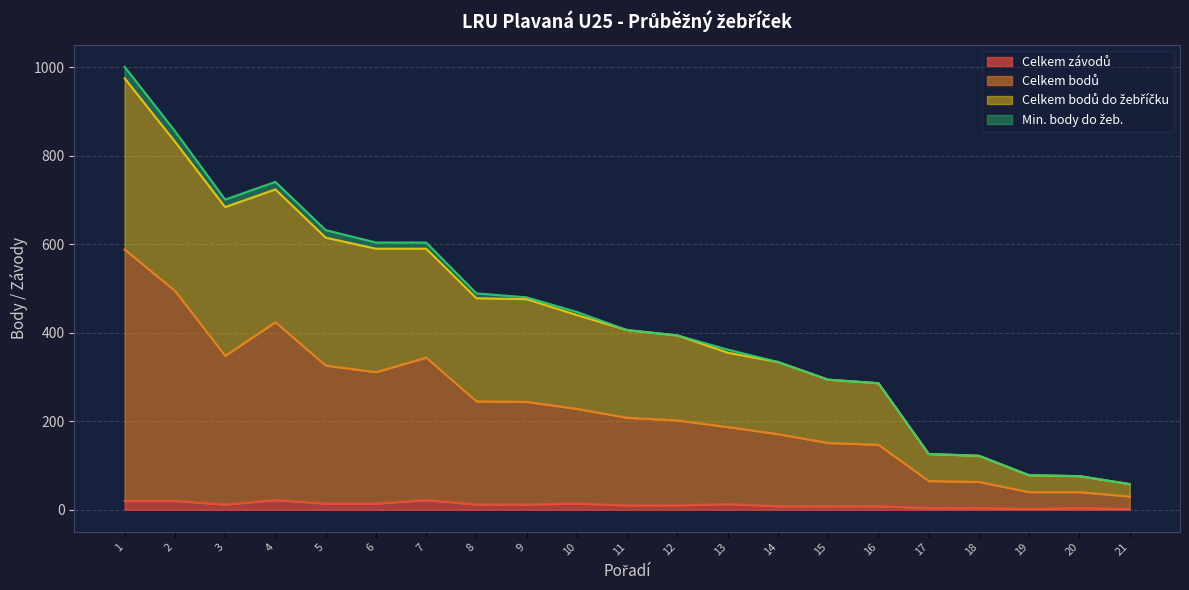

The Celkem bodů do žebříčku series shows 294 at 15. True or false?

True